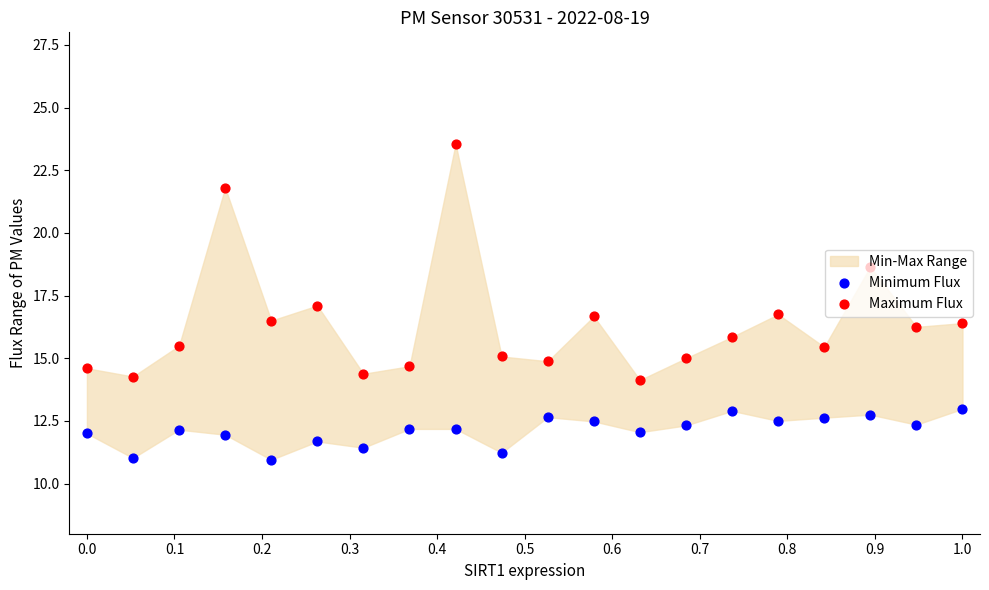

Which series reaches the minimum Y coordinate?

Minimum Flux